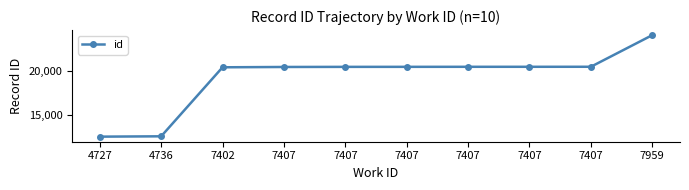

List the labels in order of value, smallest first.

4727, 4736, 7402, 7407, 7407, 7407, 7407, 7407, 7407, 7959